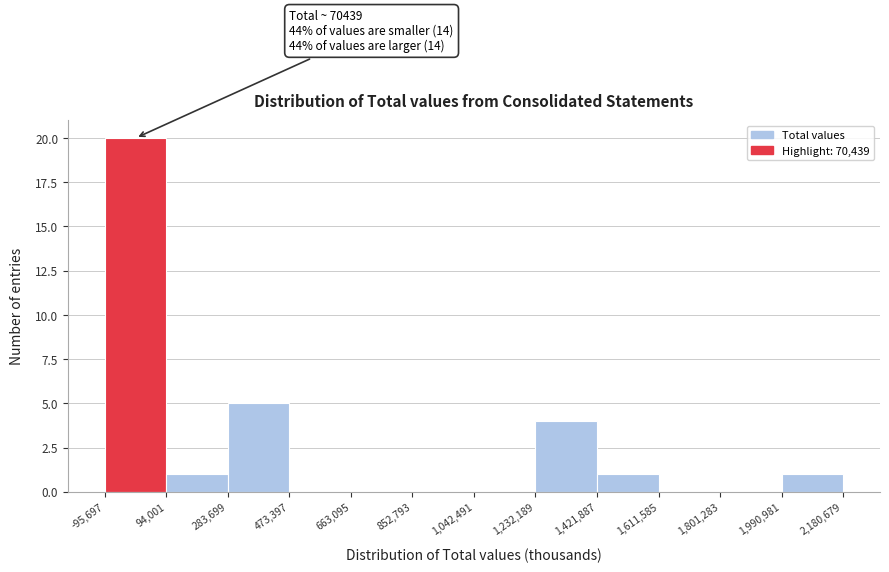

Which range on the x-axis has the tallest bar?

-95,697 to 94,001